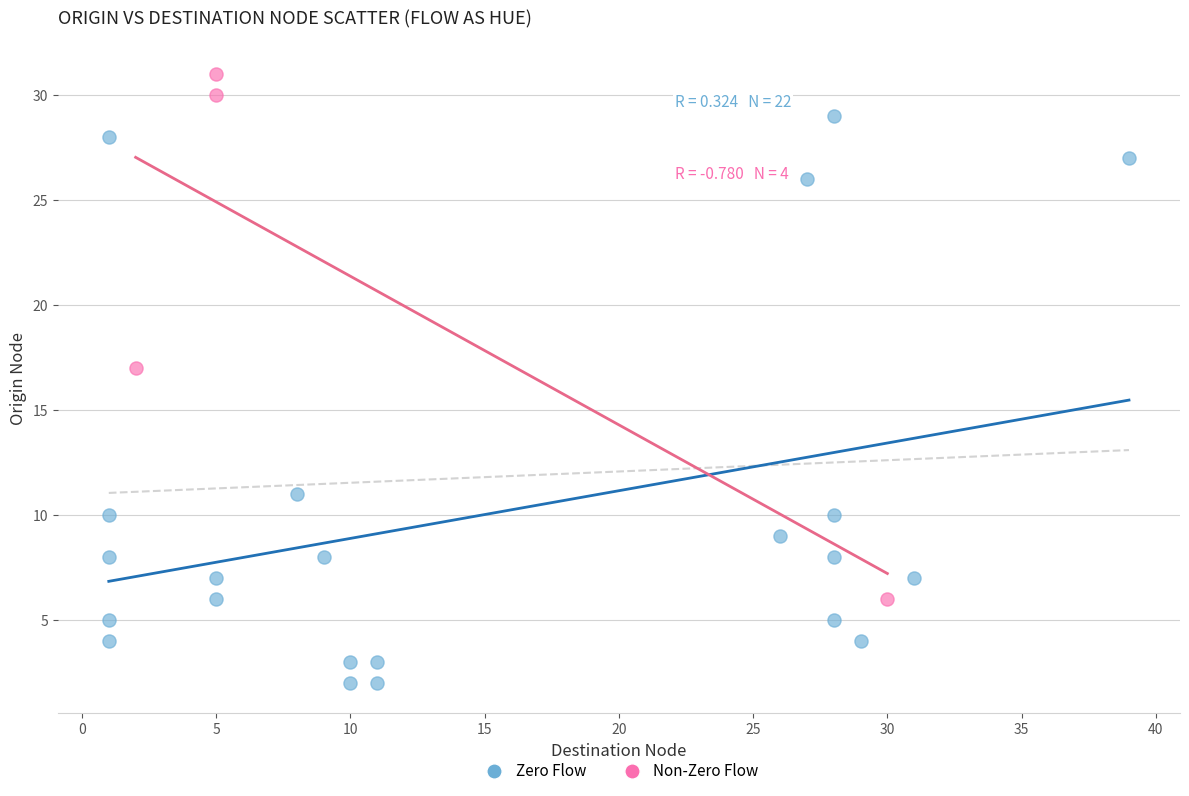

Which series has the largest Y range (max minus min)?

Zero Flow